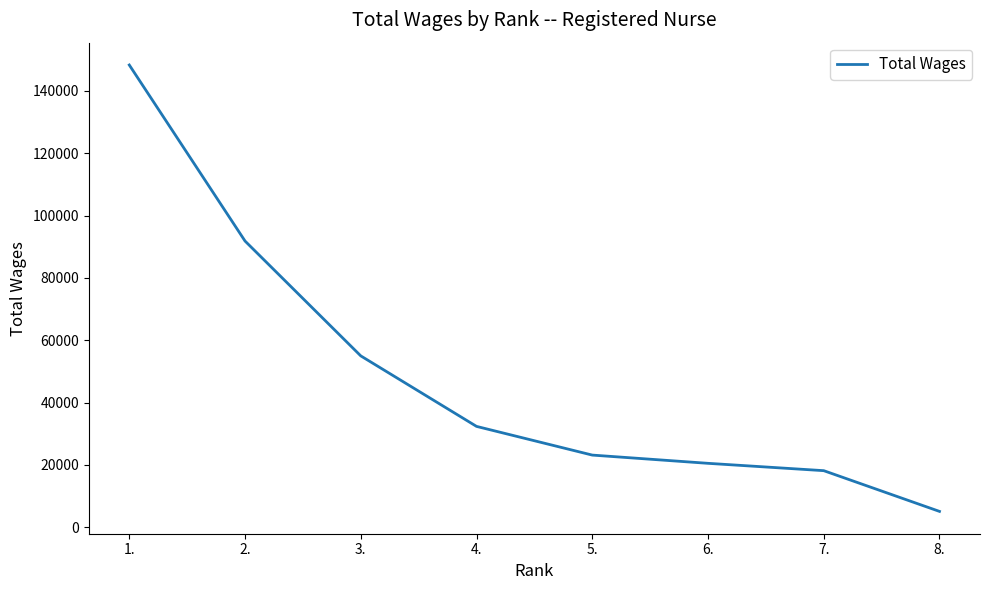

What is the difference between the maximum and second lowest values?

130141